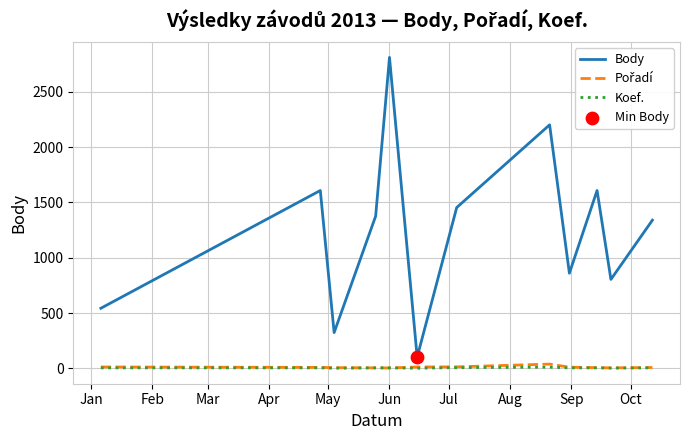

At how many categories does at least one series exceed 881?

7